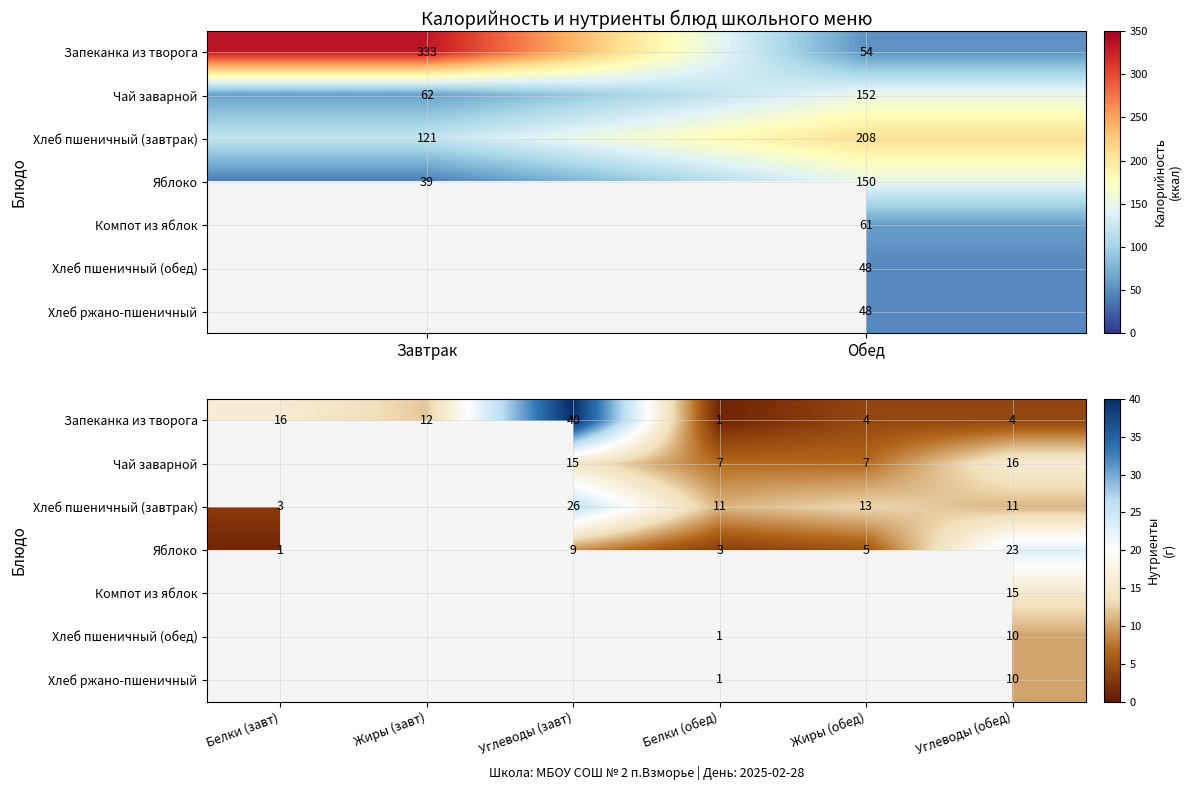

Which series has the widest spread of values?

Запеканка из творога